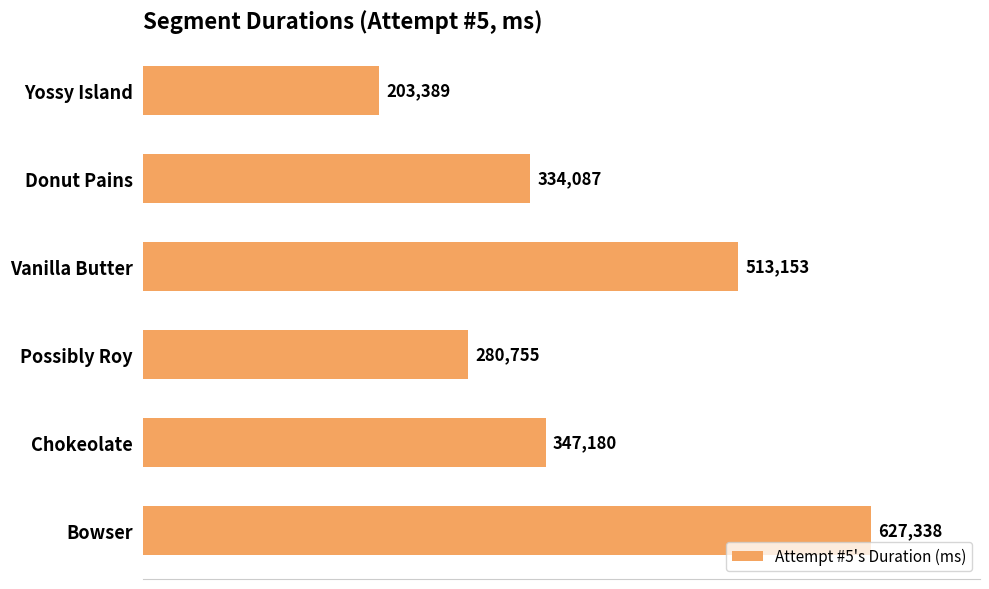

Where is the data nearest to the value 415363?

Chokeolate